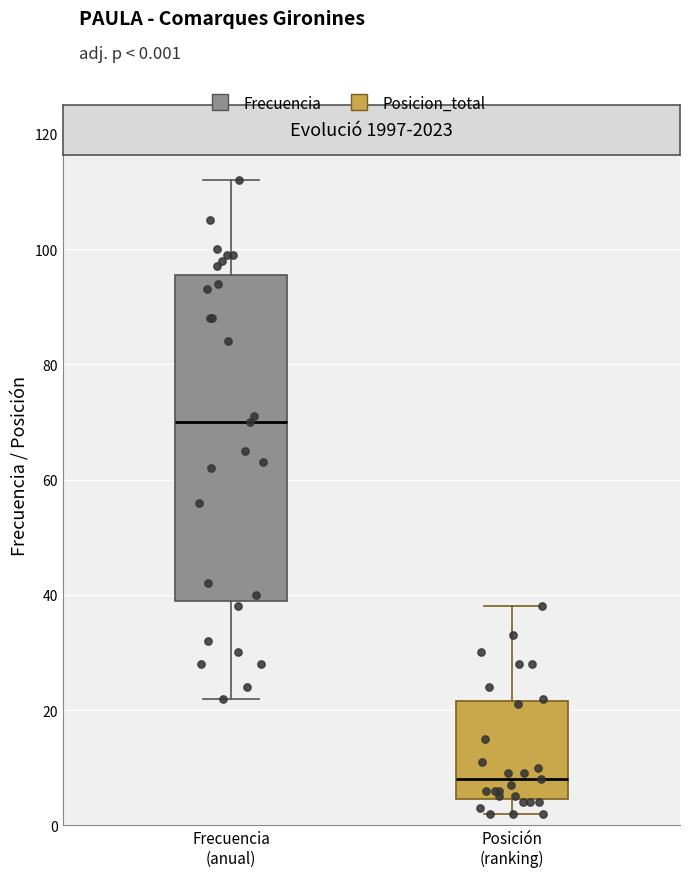

Which box has the lowest median line?

Posición (ranking)